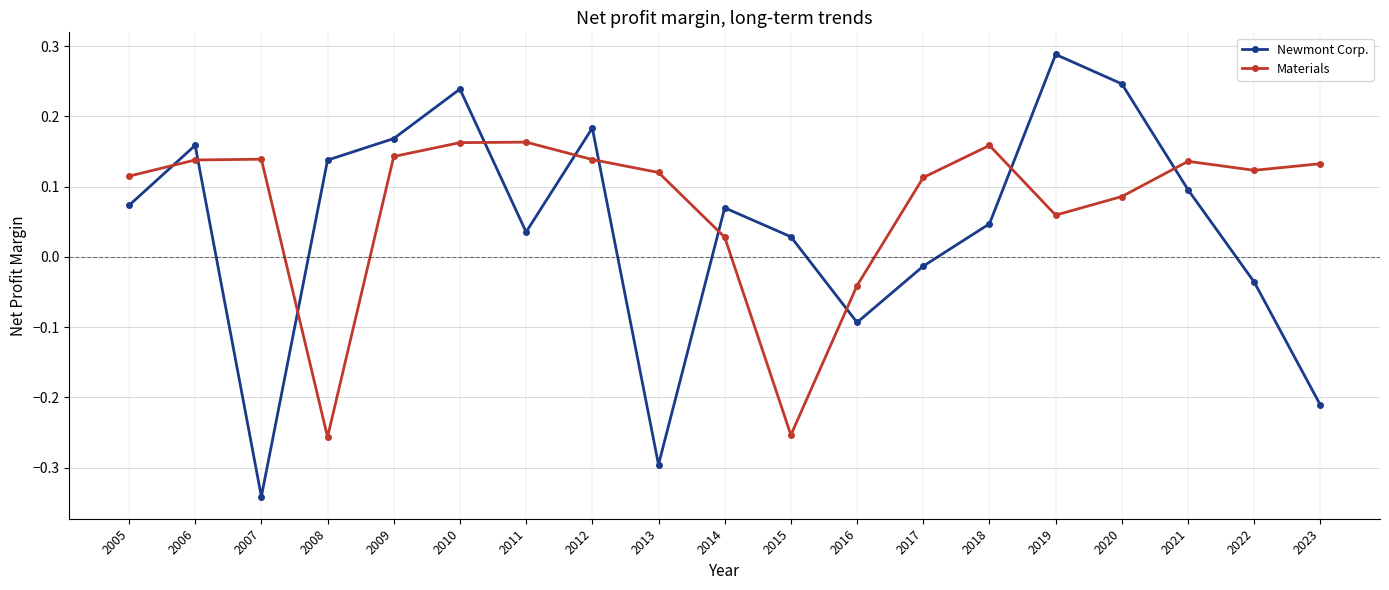

Where does the Materials series first go above 0?

2005